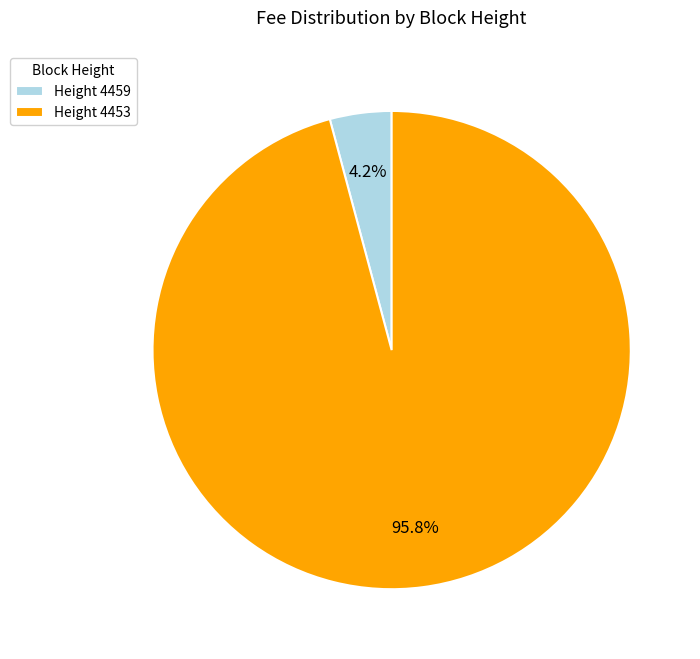

Which slice is the largest?

Height 4453